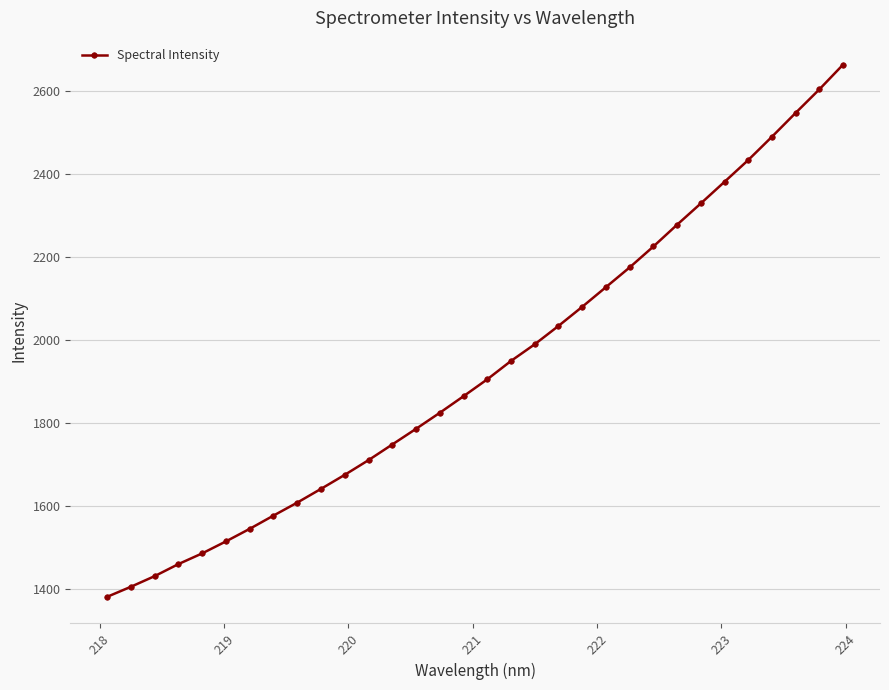

What is the value of the 25th point from the left?

2277.7